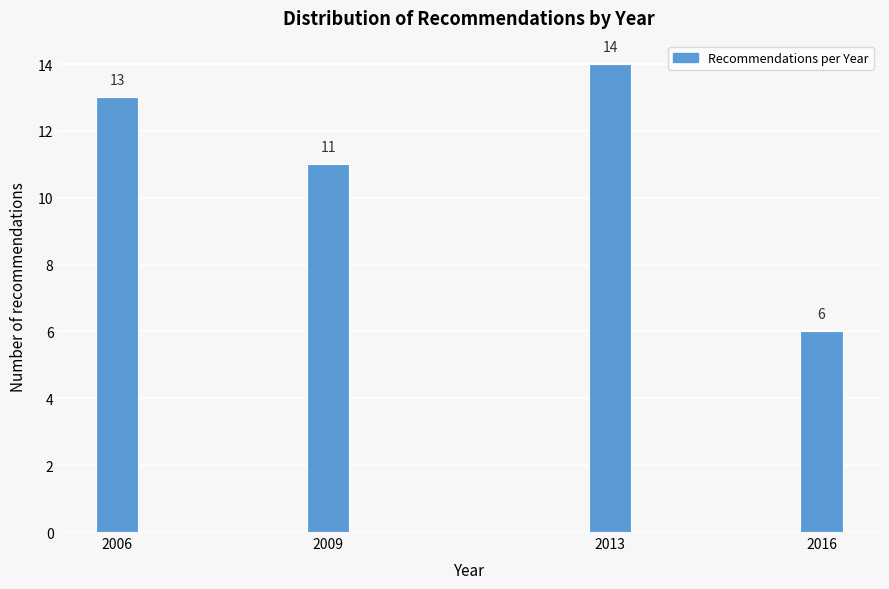

Reading right to left, extract all data points from this chart.

2016=6	2013=14	2009=11	2006=13